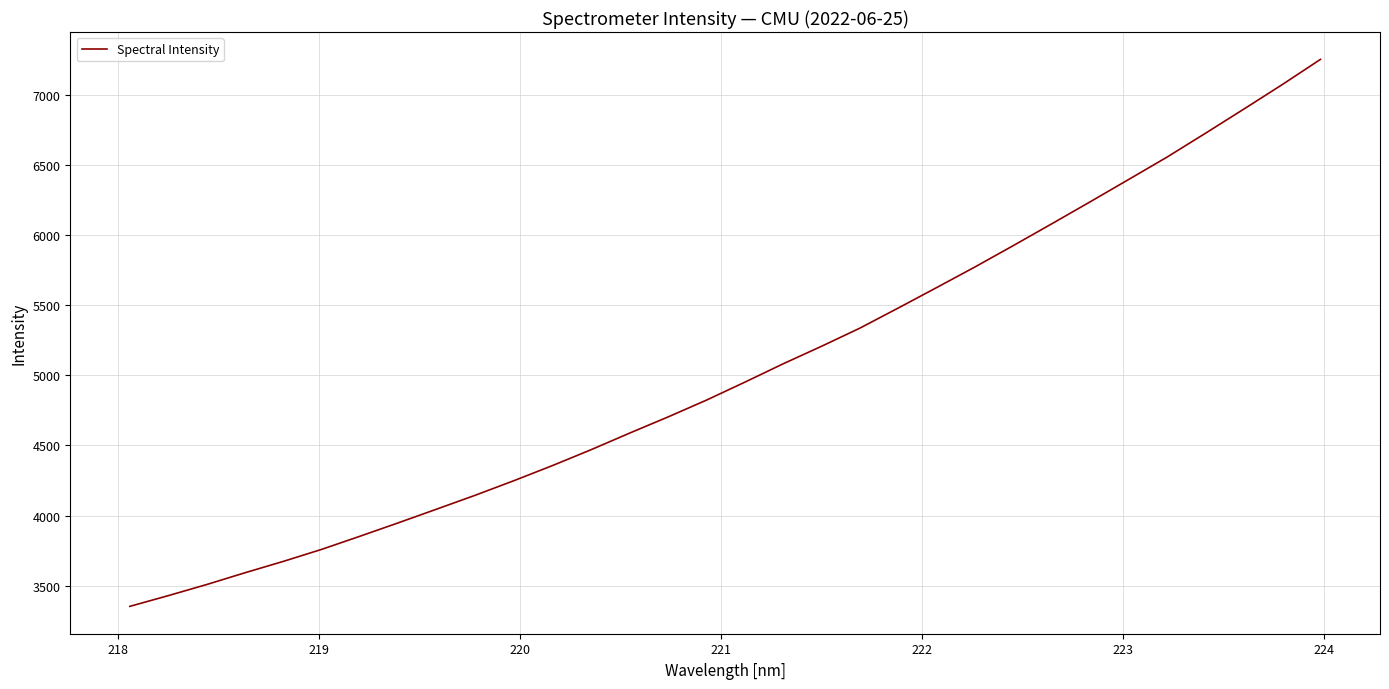

What is the difference between the maximum and minimum values?

3900.0